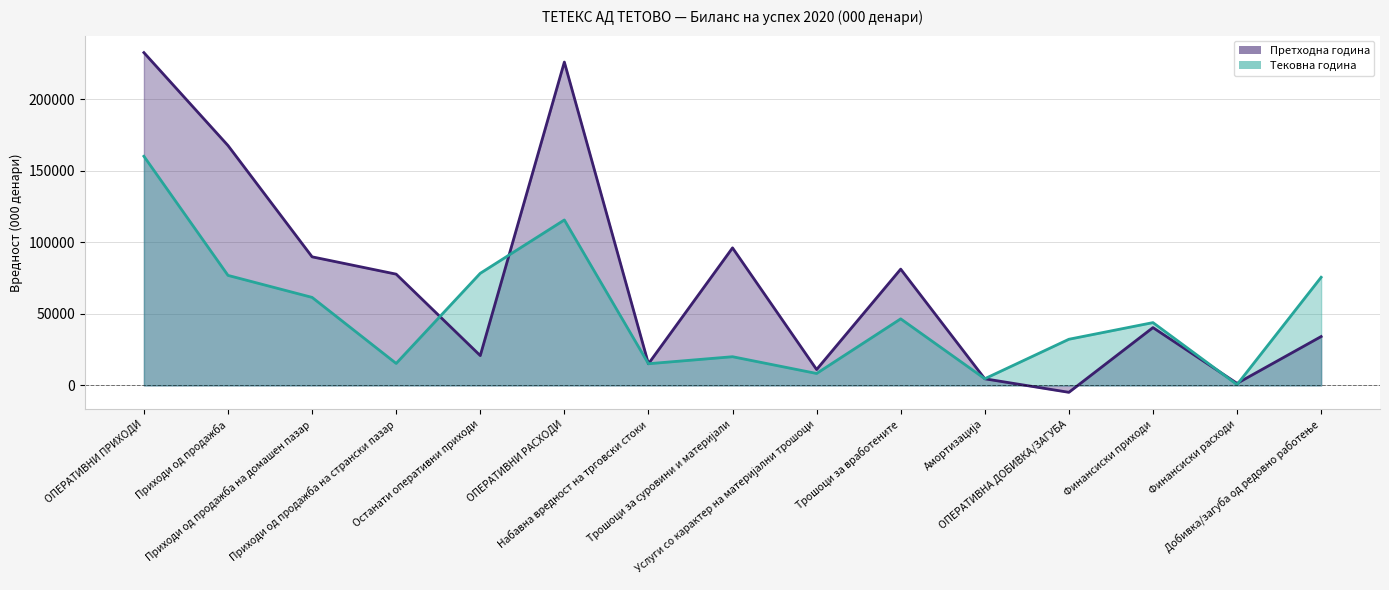

List the series in order of their peak value, lowest first.

Тековна година, Претходна година